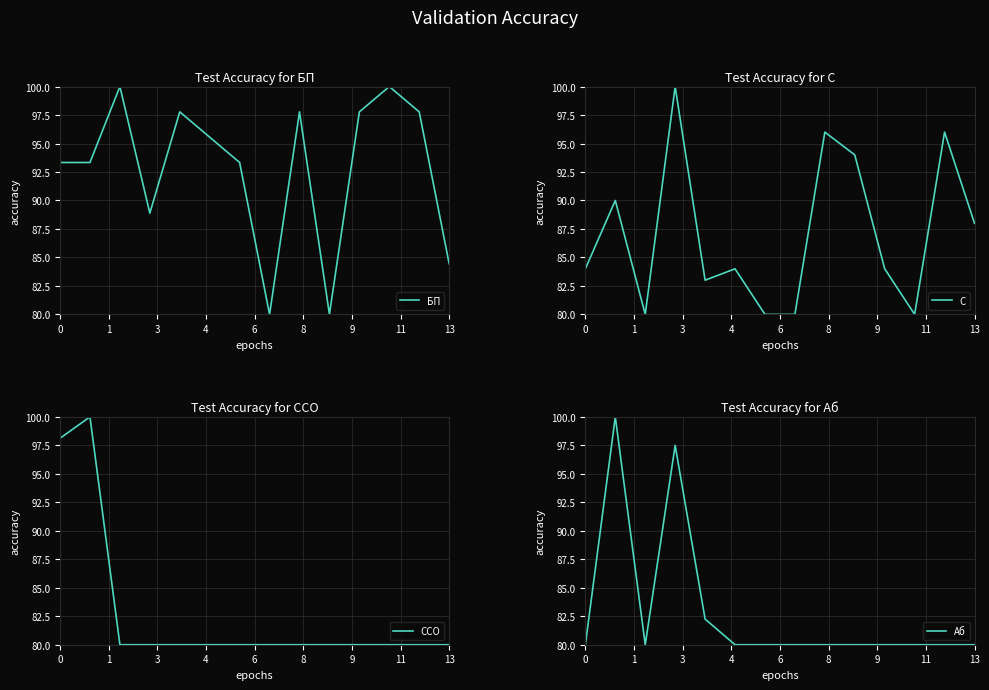

What is the maximum value shown in the chart?

100.0